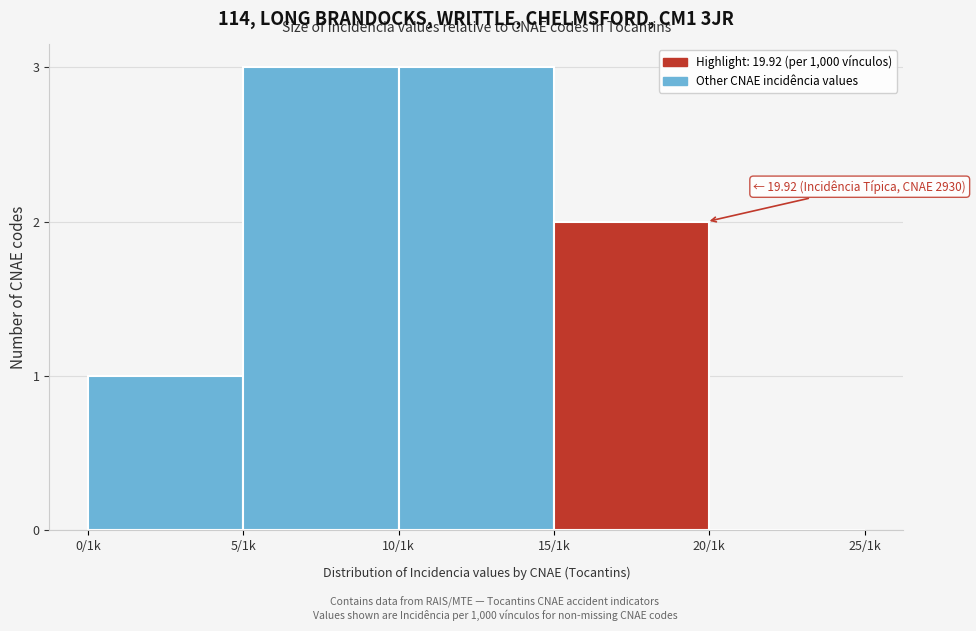

Reading right to left, list all the values displayed in this chart.

20/1k=0	15/1k=2	10/1k=3	5/1k=3	0/1k=1